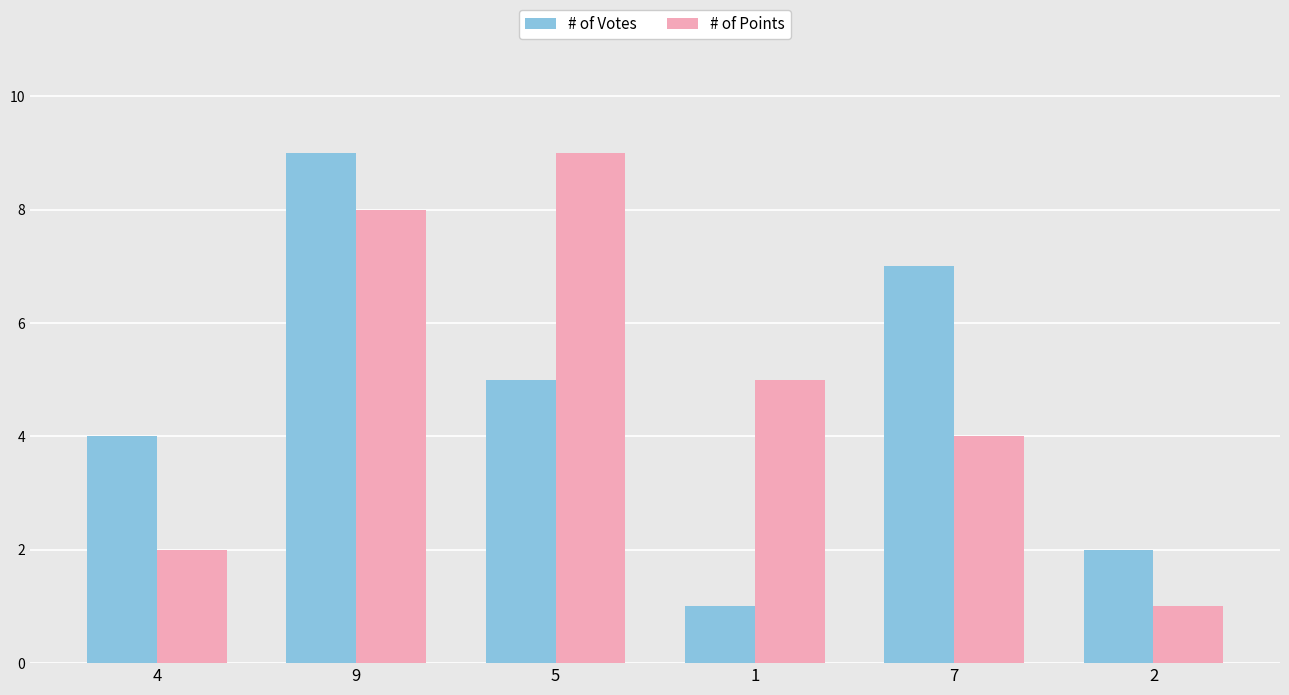

What are all the series names shown in the legend?

# of Votes, # of Points